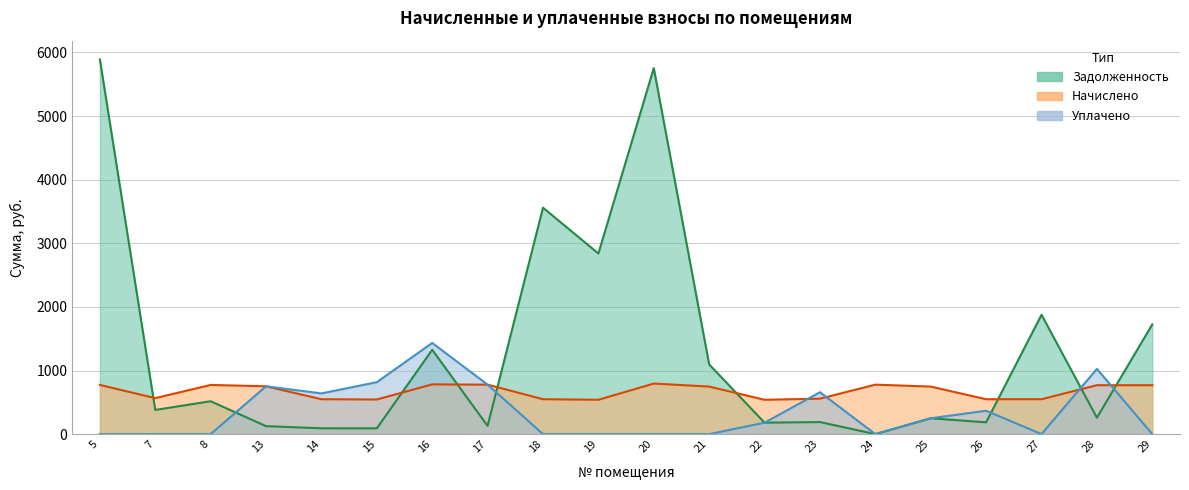

How many categories are shown in the chart?

20